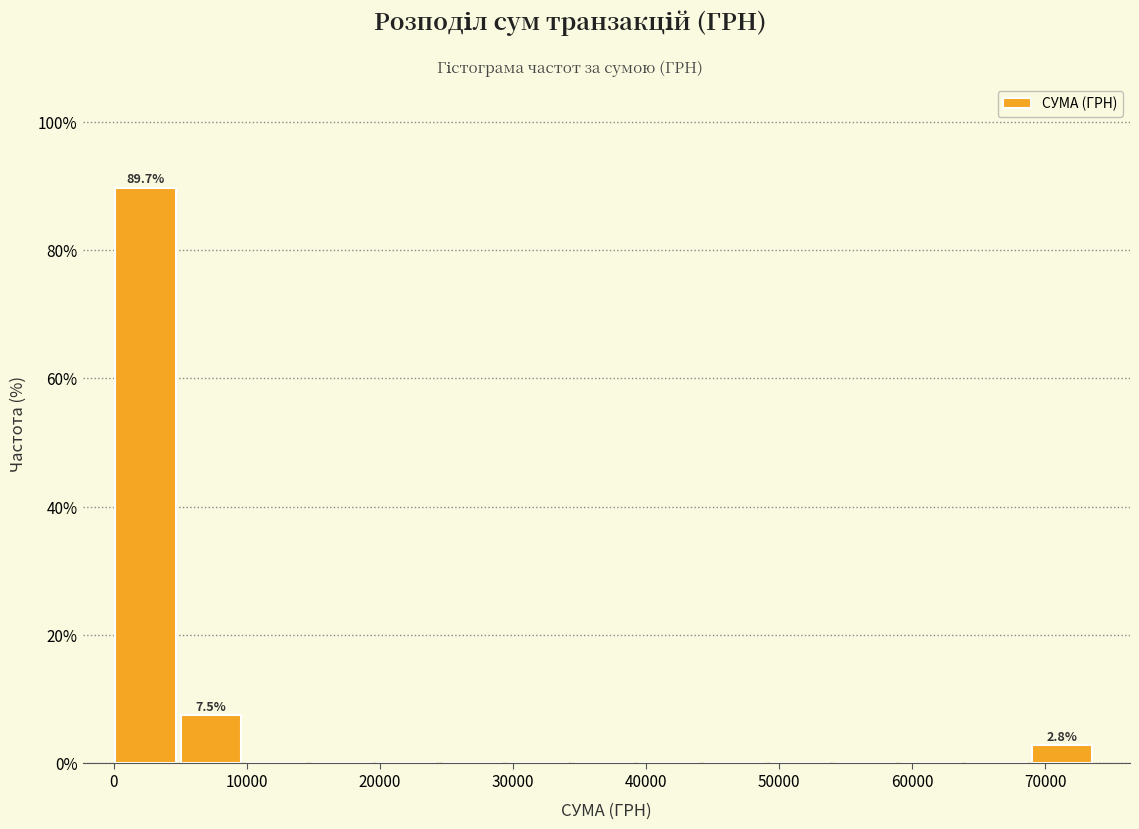

Which range on the x-axis has the tallest bar?

0 to 5000